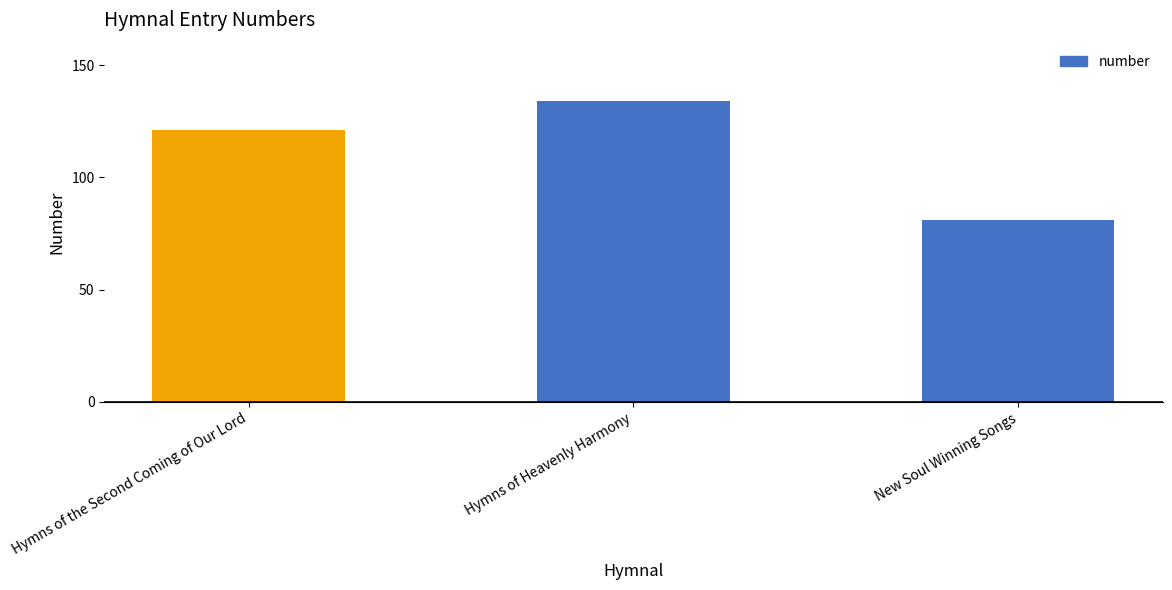

What is the difference between the second highest and minimum values?

40